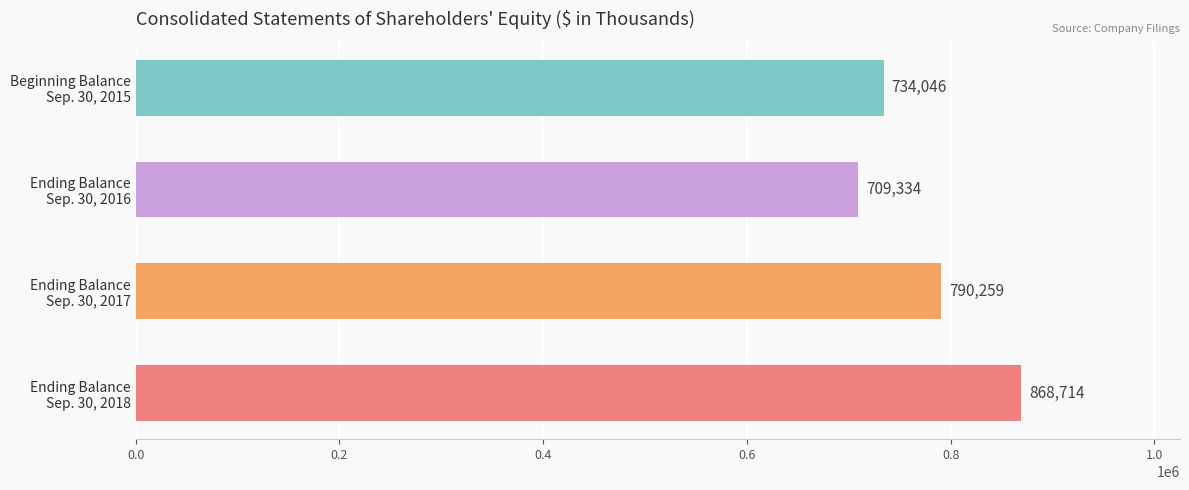

What is the value of the 4th bar from the top?

868714